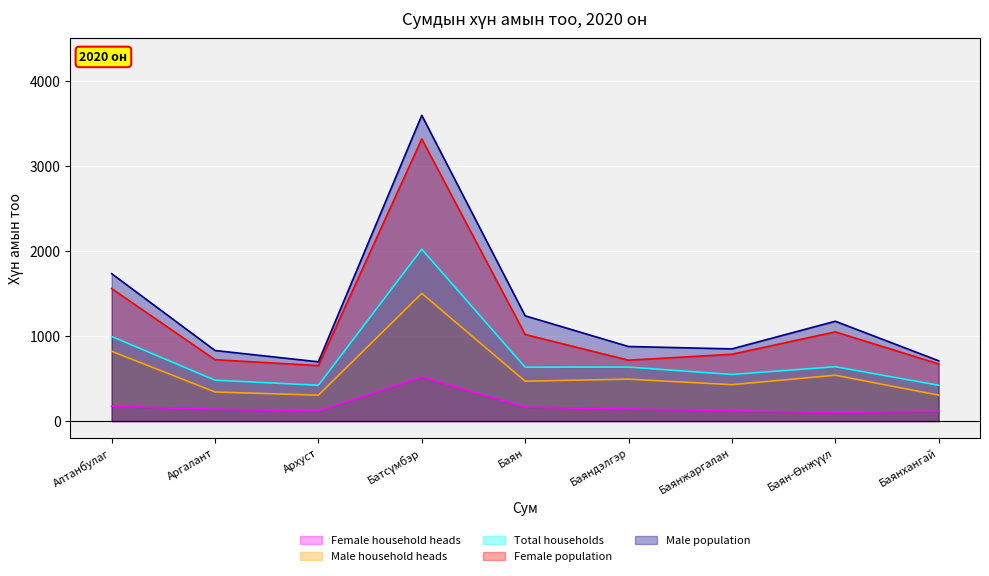

What is the difference between the second highest and minimum values in the Male population series?

1037